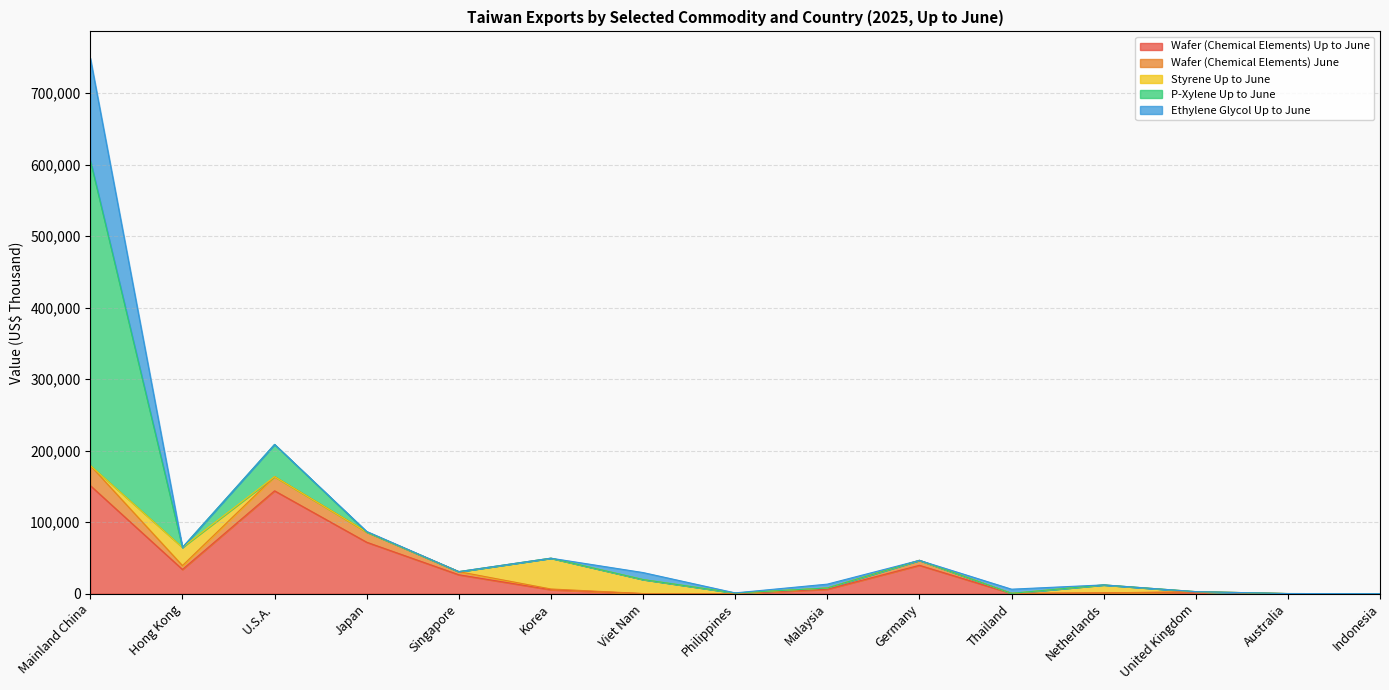

At which category is the sum across all series the highest?

Mainland China